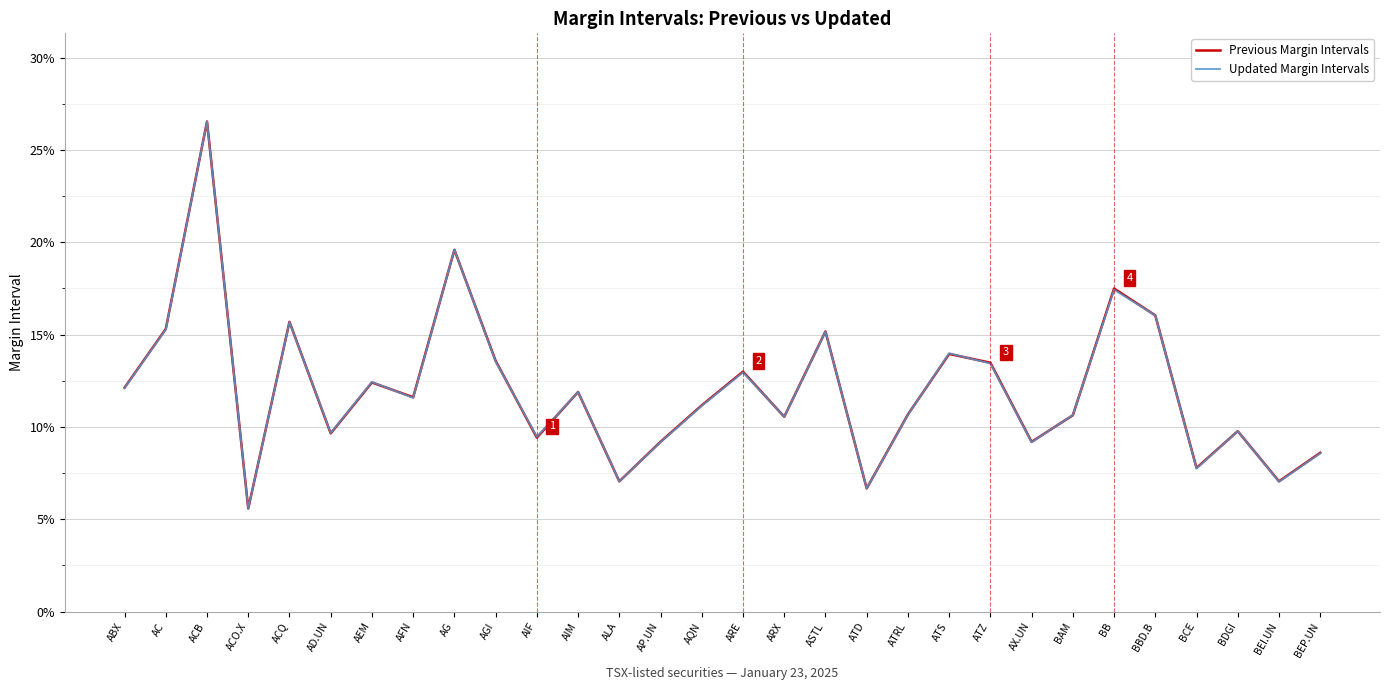

At which category is the sum across all series the highest?

ACB